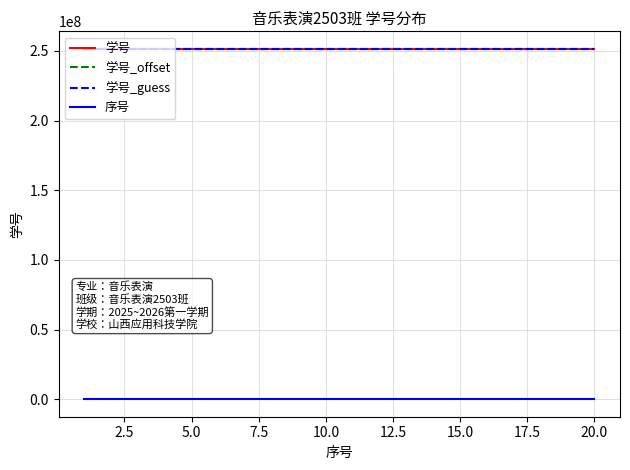

True or false: 学号 and 序号 intersect in this chart.

False